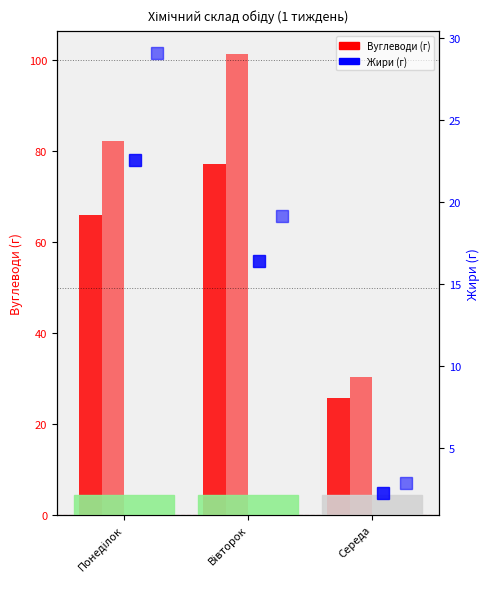

Between Середа and Вівторок, which is larger?

Вівторок